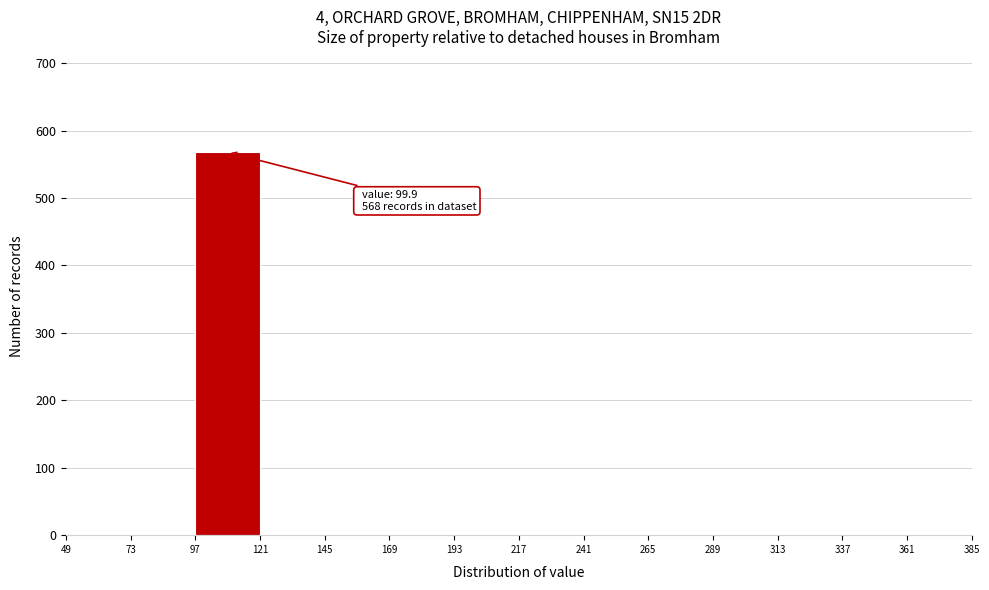

Over which range of the x-axis is the bar tallest?

97 to 121